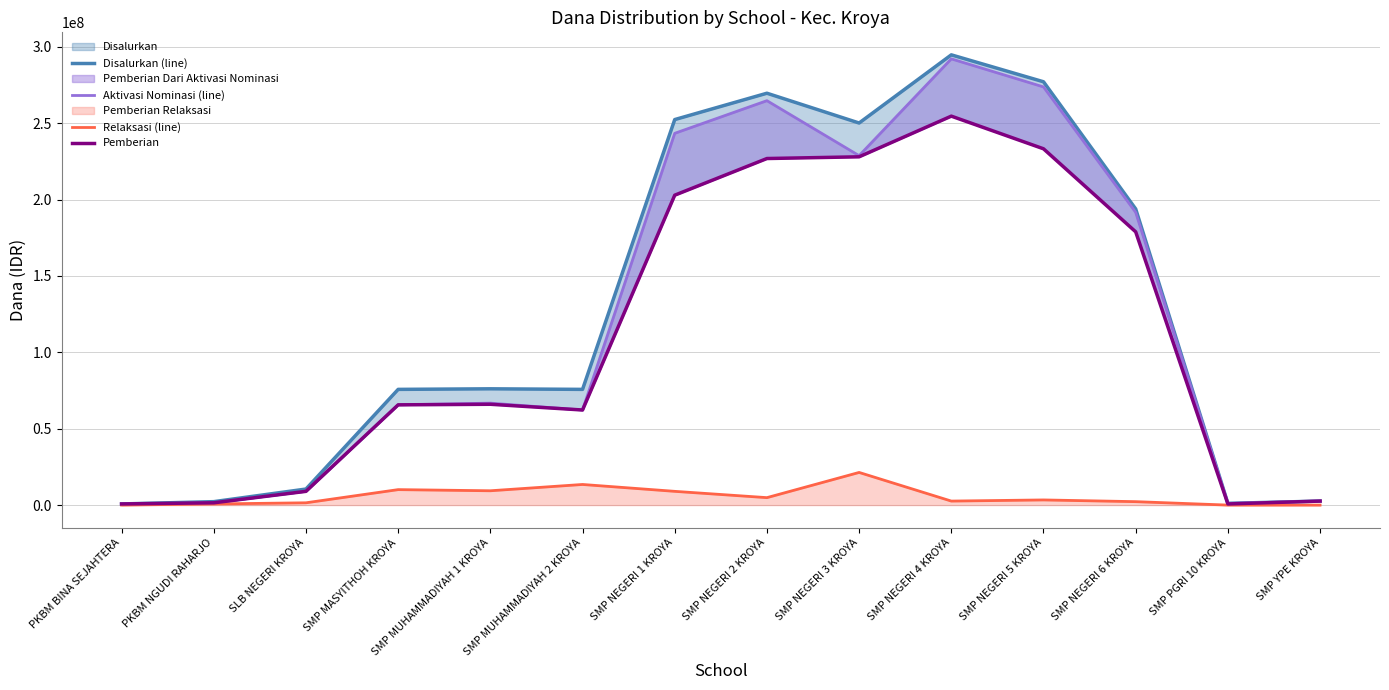

What is the label of the 8th point from the left?

SMP NEGERI 2 KROYA